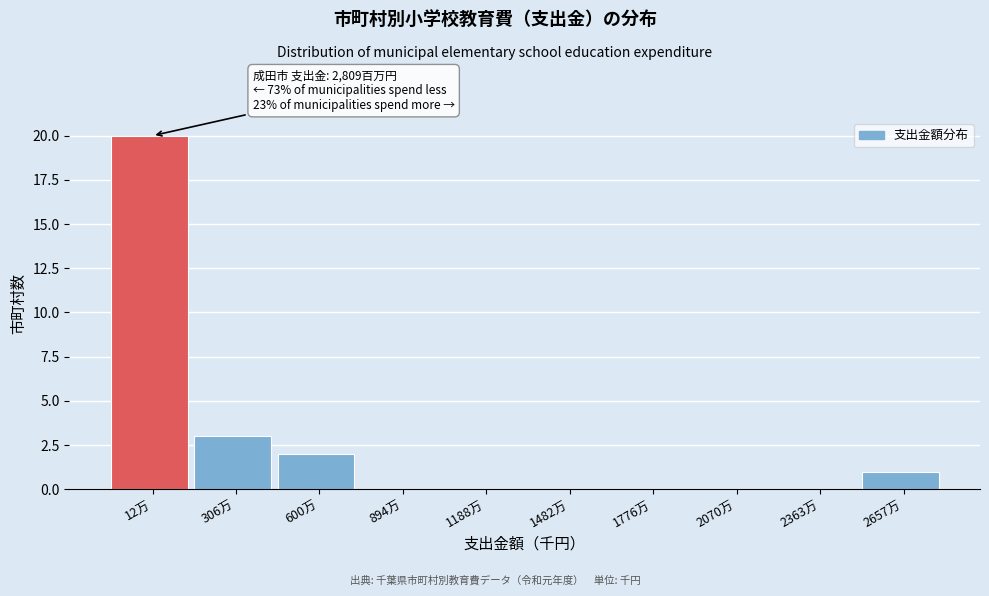

Reading right to left, extract all data points from this chart.

2657万=1	2363万=0	2070万=0	1776万=0	1482万=0	1188万=0	894万=0	600万=2	306万=3	12万=20